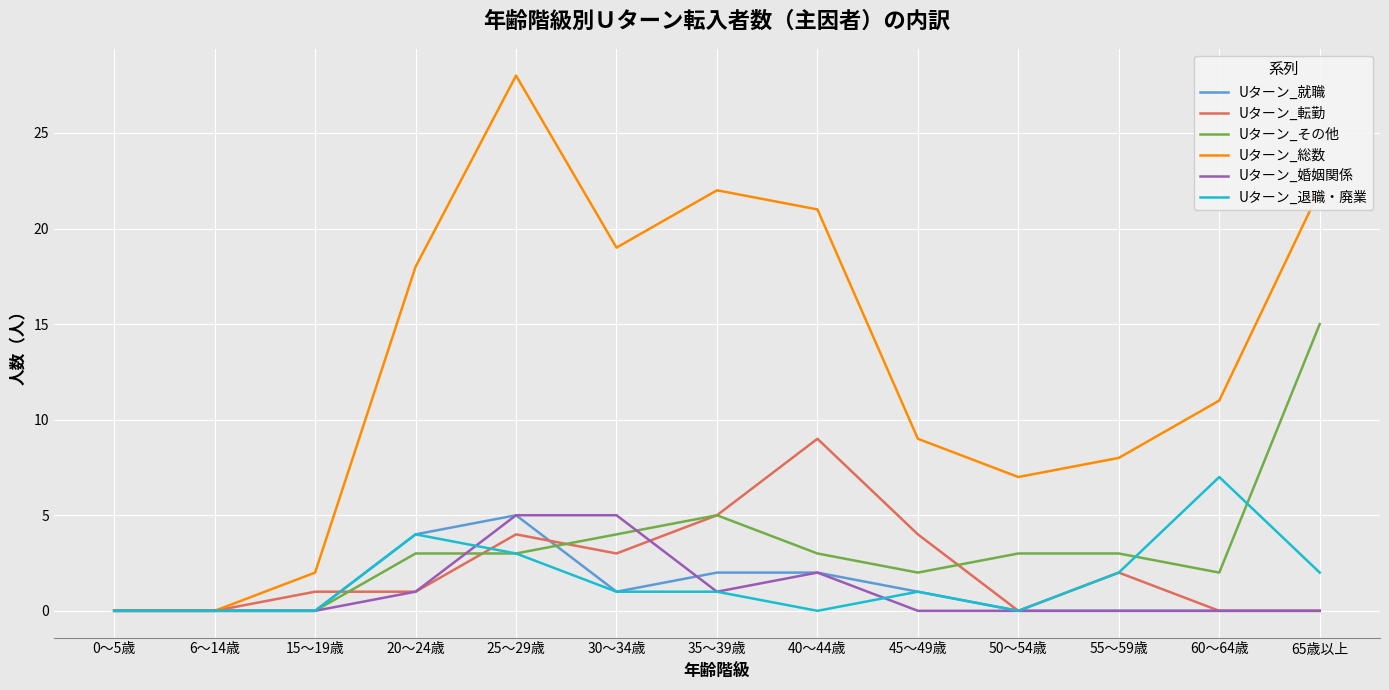

Is it true that Uターン_婚姻関係 equals 0 at 50～54歳?

True